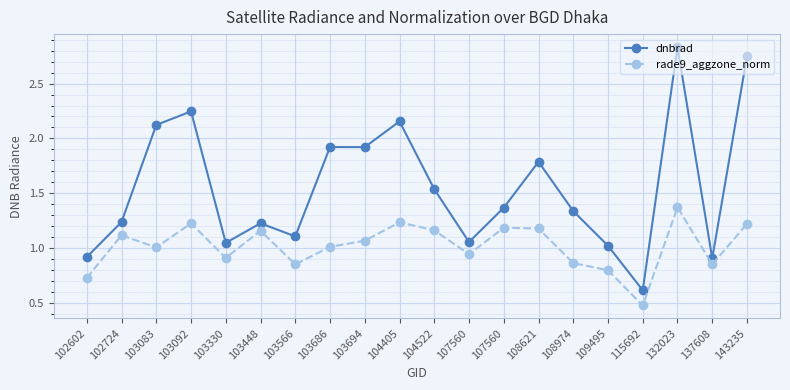

What are all the series names shown in the legend?

dnbrad, rade9_aggzone_norm